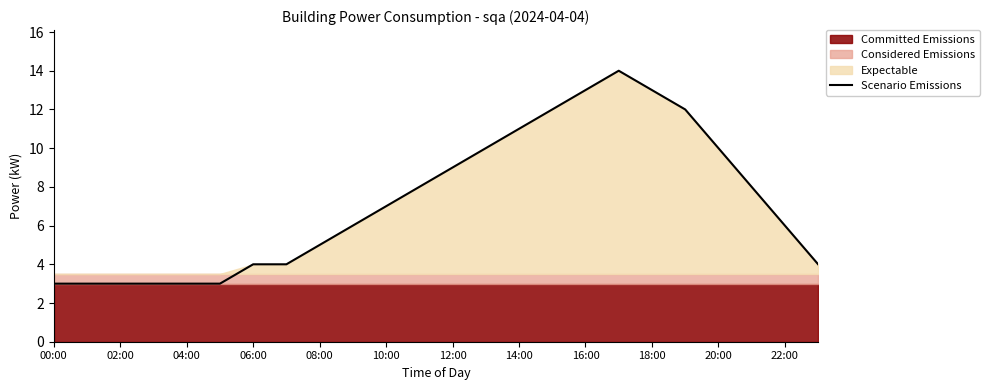

Reading right to left, extract all data points from this chart.

4	6	8	10	12	13	14	13	12	11	10	9	8	7	6	5	4	4	3	3	3	3	3	3